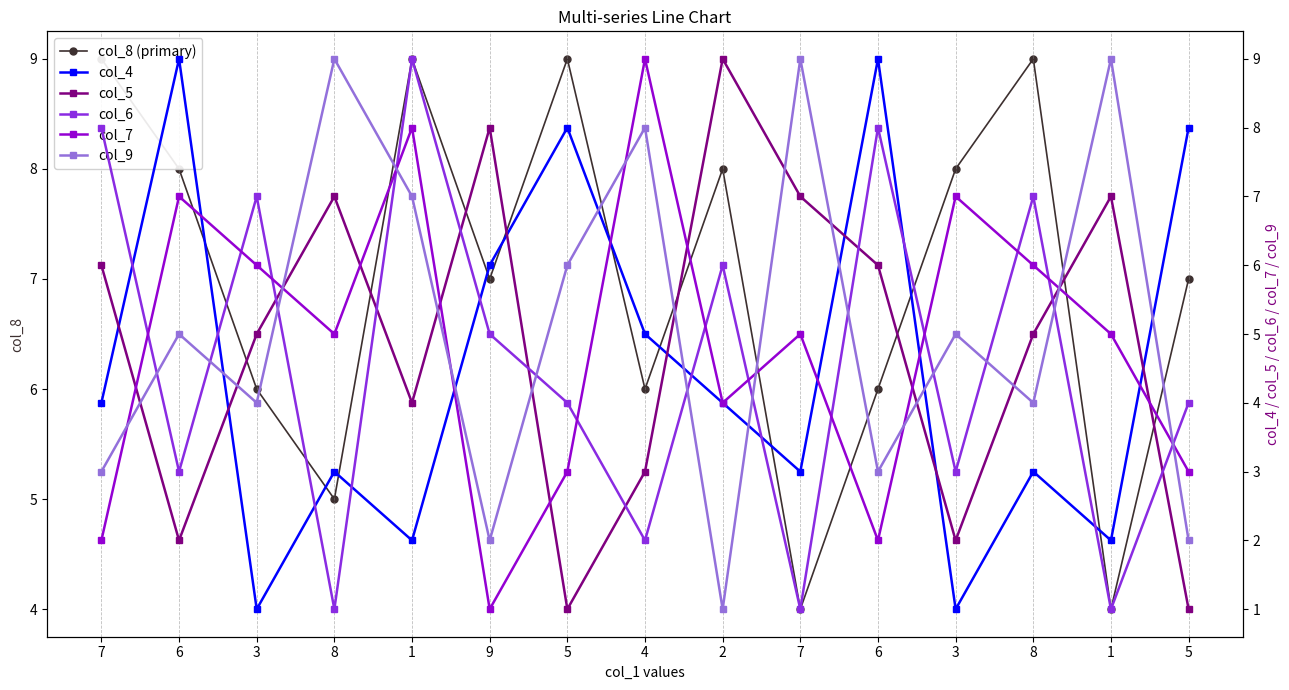

What is the sum of all col_5 values?

73